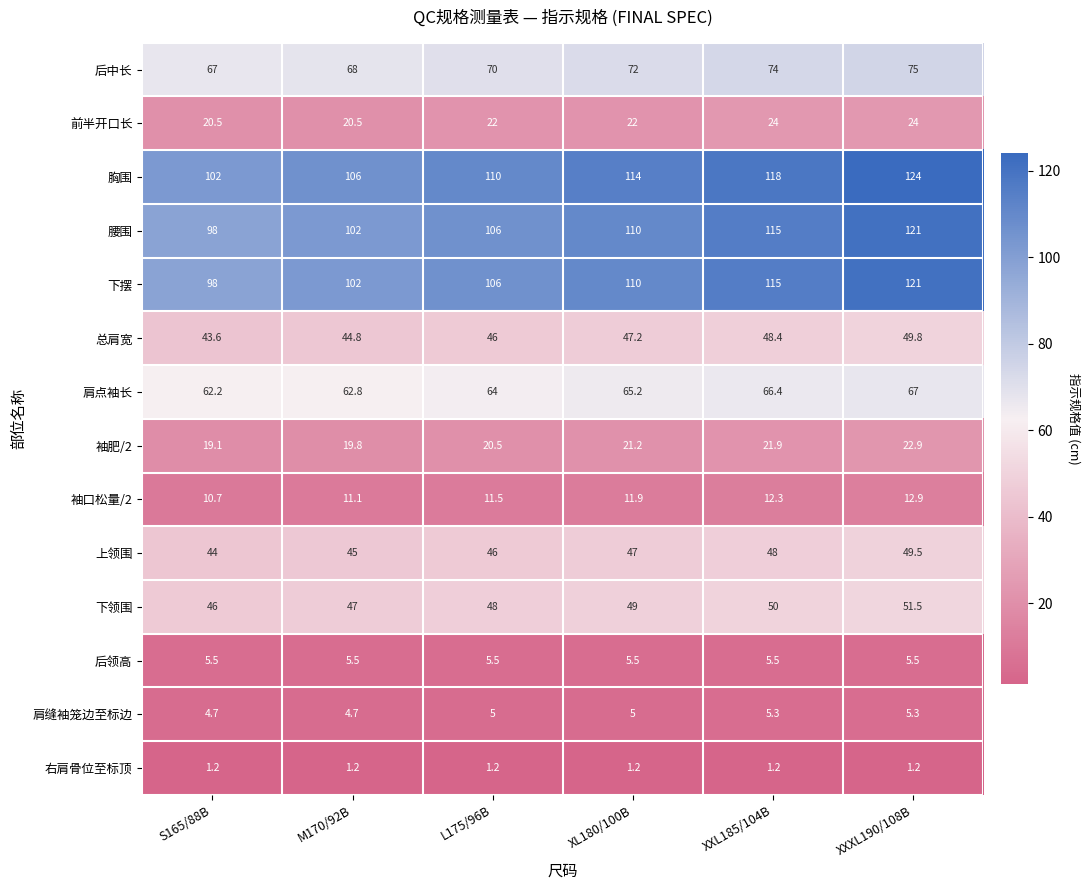

How many 上领围 values are between 45 and 48?

4